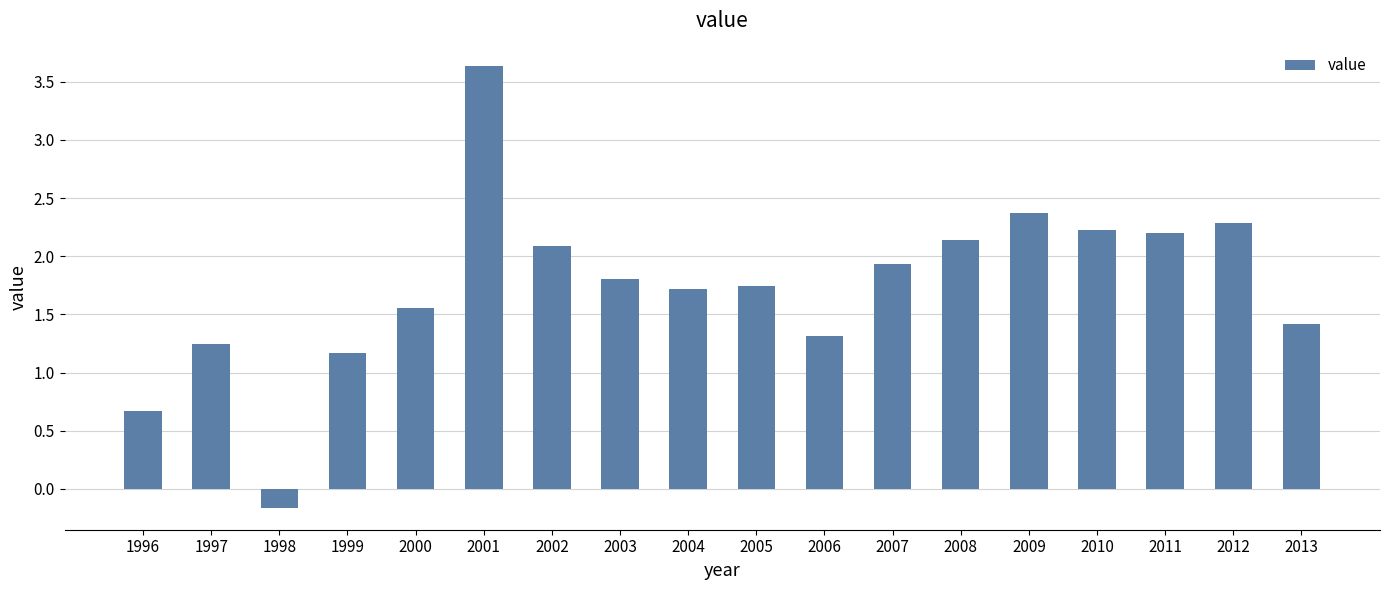

How many data points are less than 1?

2